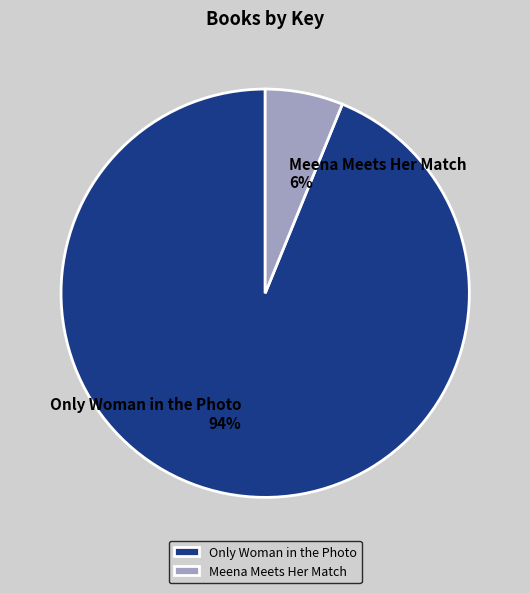

To the nearest percent, what portion does Only Woman in the Photo represent?

94%